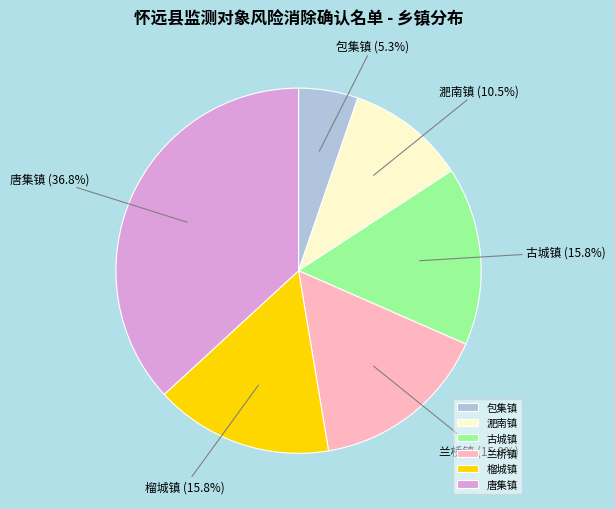

Does any single category account for the majority?

No